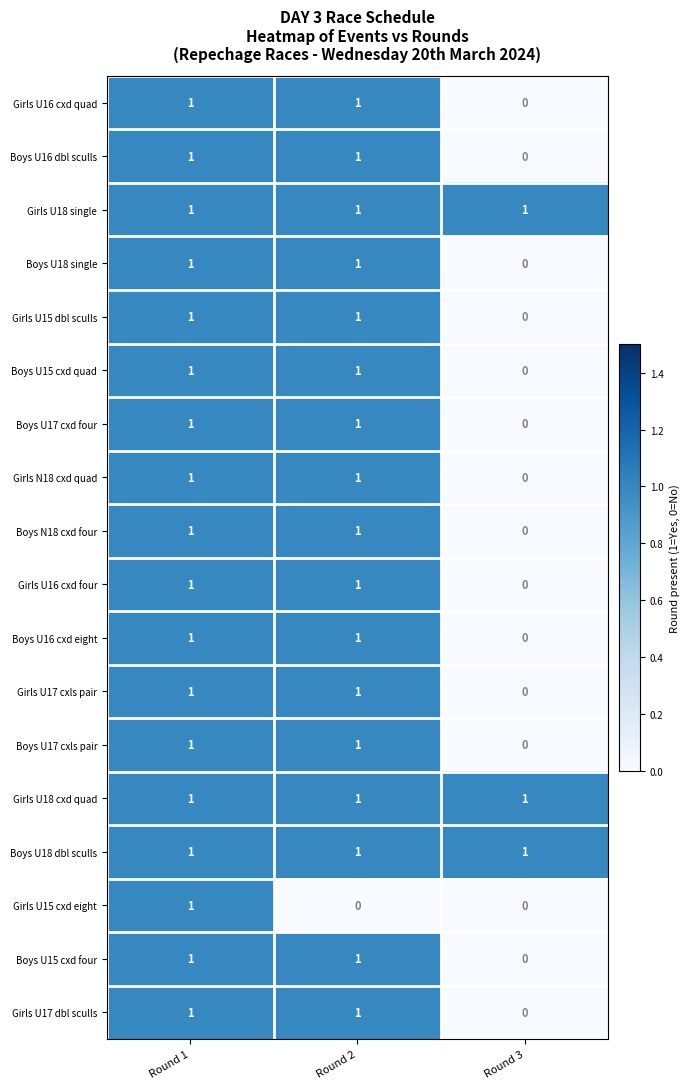

Between Round 1 and Round 2, which series saw the biggest shift?

Girls U15 cxd eight